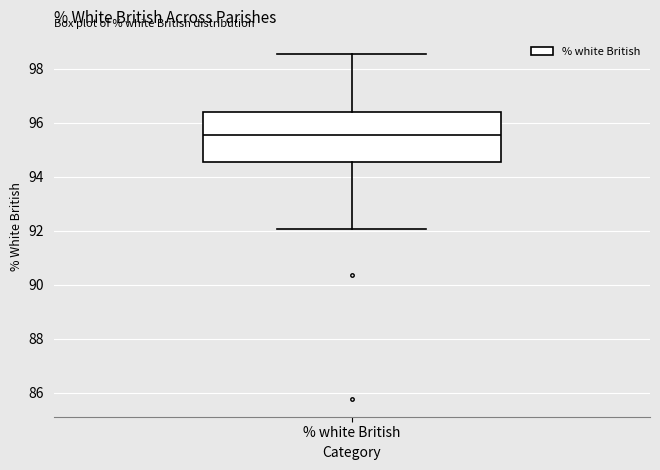

Transcribe this box plot: give where the median line is, the range the box spans, and where the two whiskers end, as read against the y-axis. The values are not printed on the chart, so give them approximately, as read against the axis.

median 95.6, box 94.6 to 96.4, whiskers 92.0 to 98.6